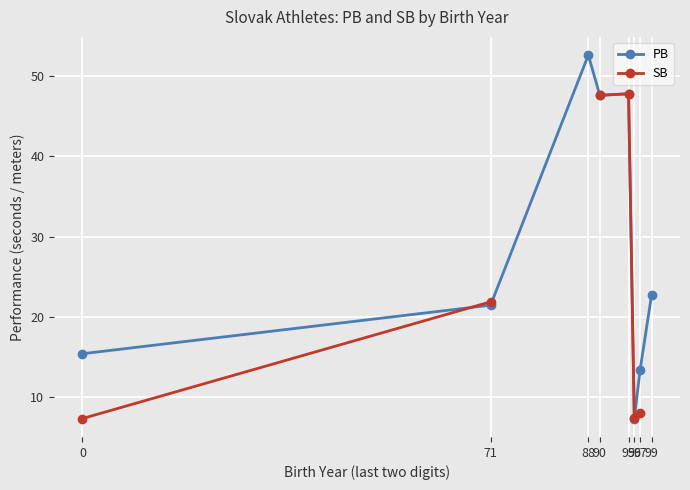

Between which two adjacent categories do SB and PB first intersect?

0 and 71